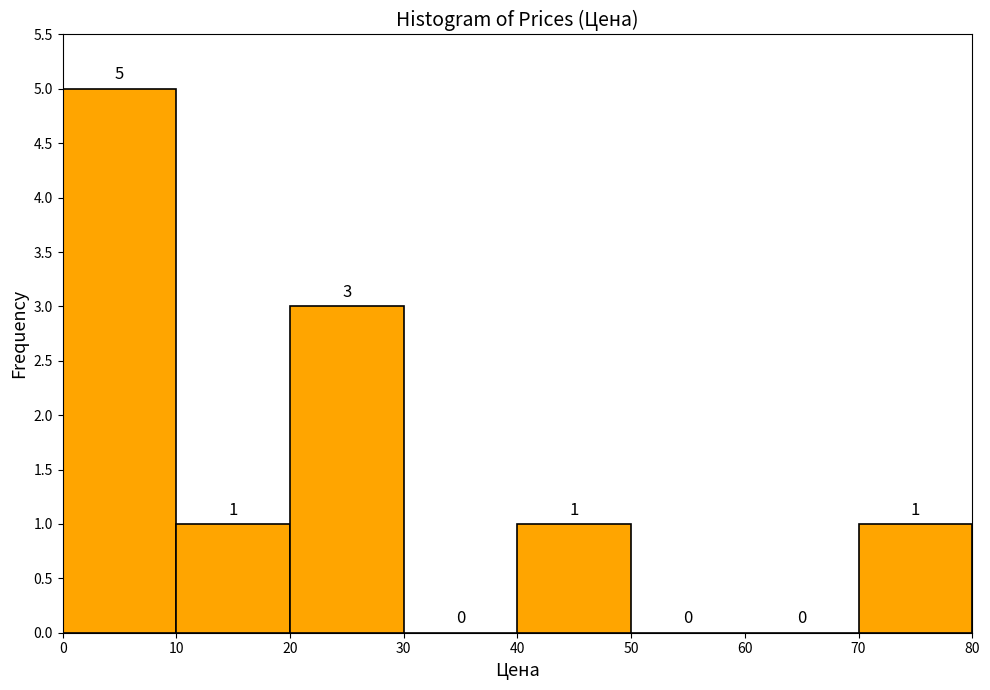

Reading left to right, list every bar in this chart as the range it spans on the x-axis followed by its height.

0 to 10: 5
10 to 20: 1
20 to 30: 3
30 to 40: 0
40 to 50: 1
50 to 60: 0
60 to 70: 0
70 to 80: 1